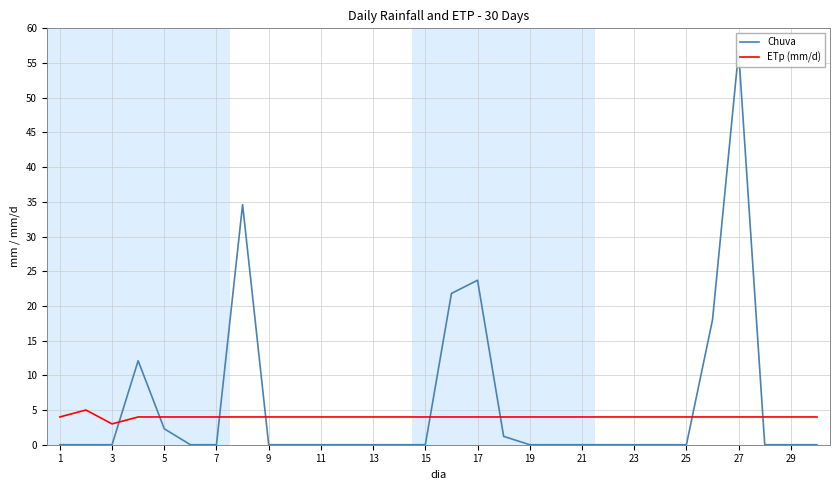

True or false: ETp (mm/d) and Chuva intersect in this chart.

True